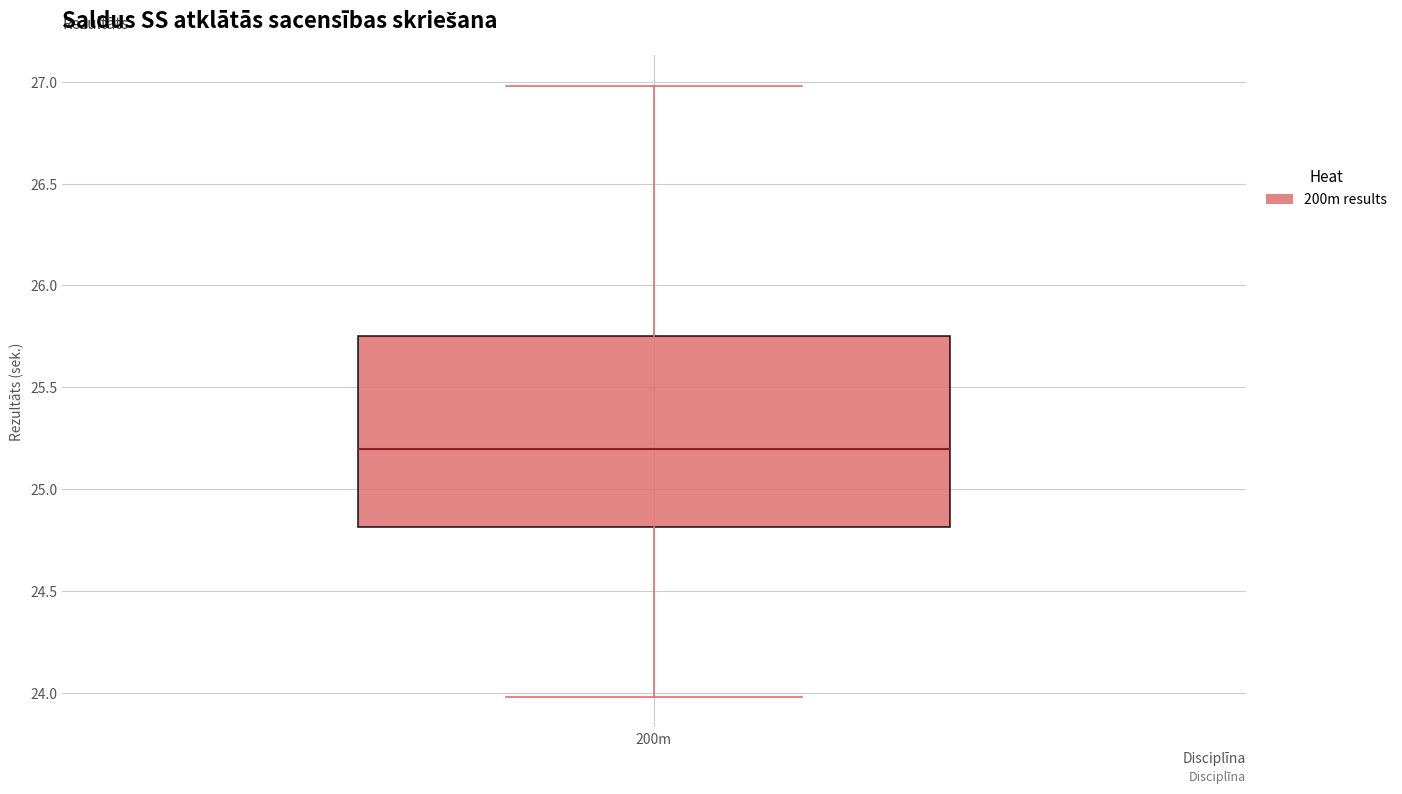

Where does the upper whisker of the box for 200m end on the y-axis? The values are not printed on the chart, so give them approximately, as read against the axis.

27.00